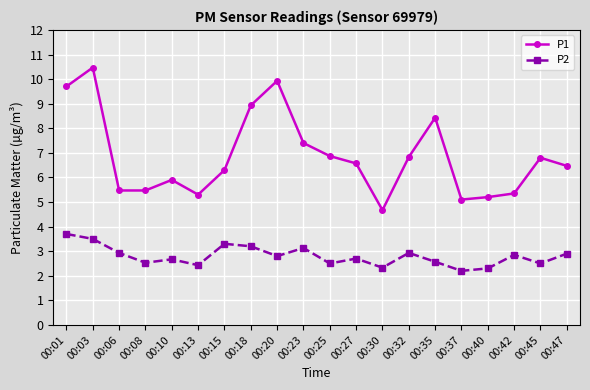

How many categories are shown in the chart?

20